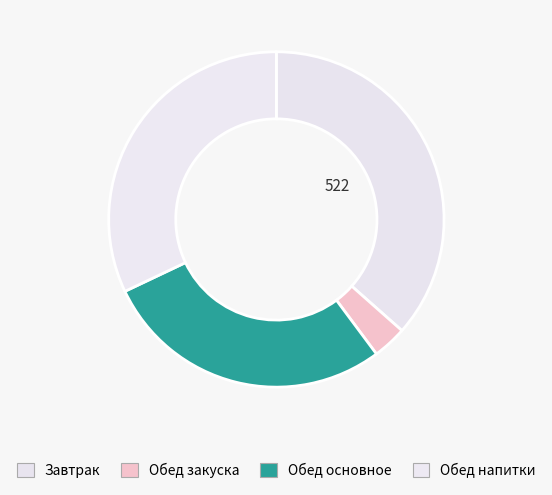

How many segments does this pie chart have?

4